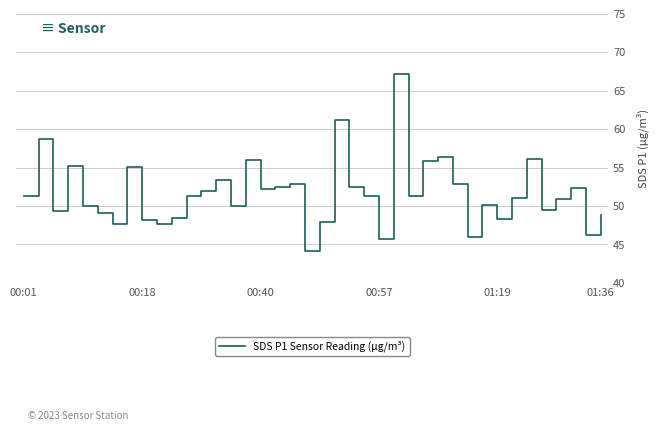

What is the smallest value displayed?

44.2